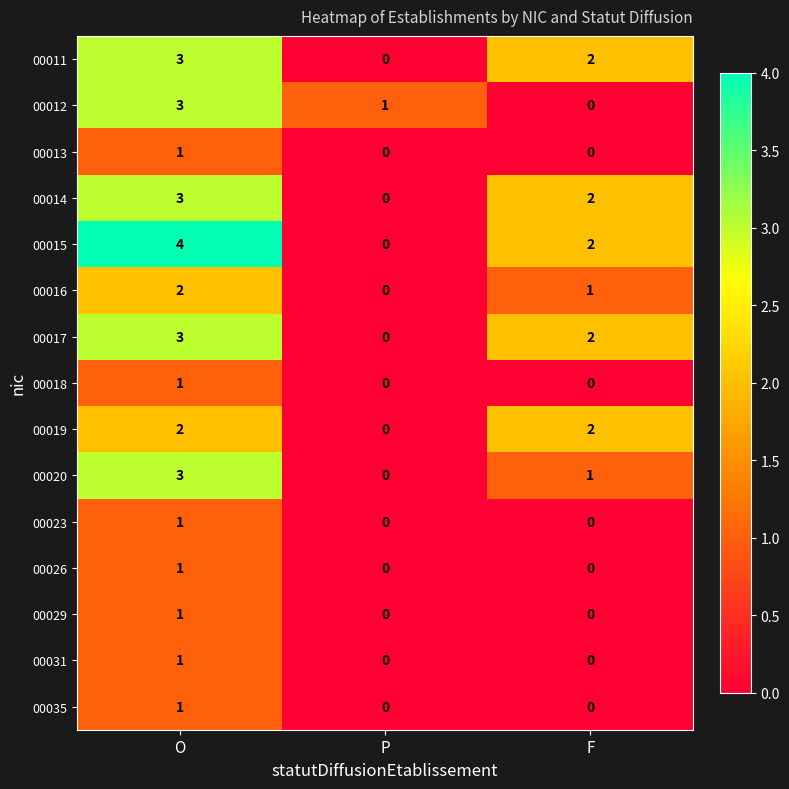

Which category has the lowest value in the 00020 series?

P